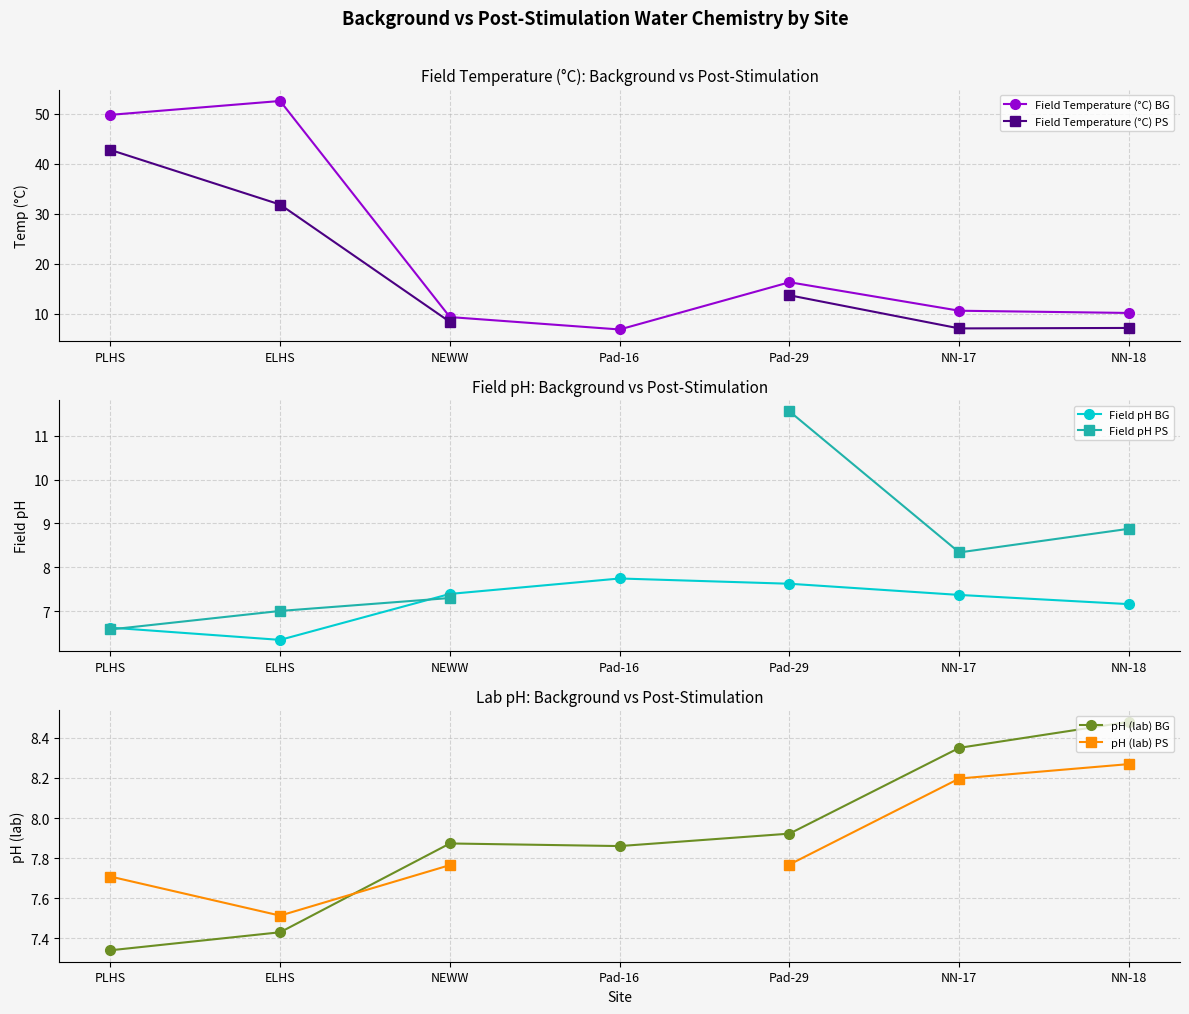

Where do Field Temperature (°C) BG and Field pH BG first cross each other?

NEWW and Pad-16